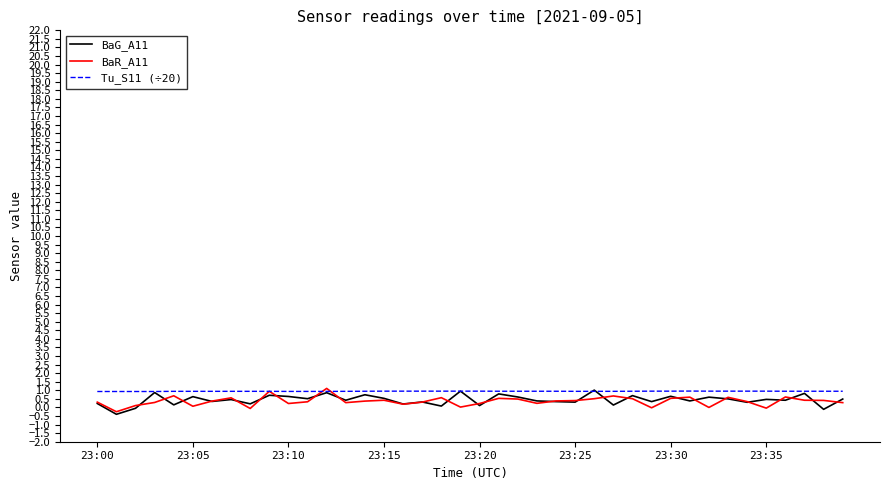

What is the maximum value shown in the chart?

1.1